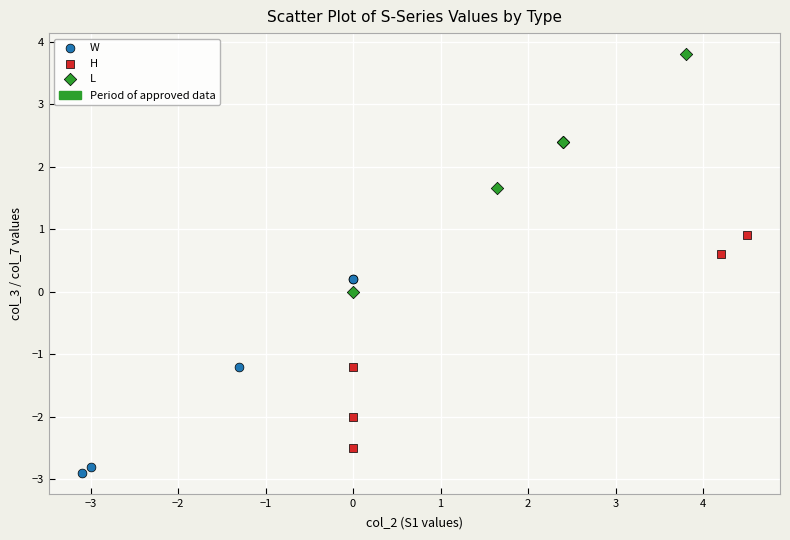

Which series contains the lowest Y value?

W